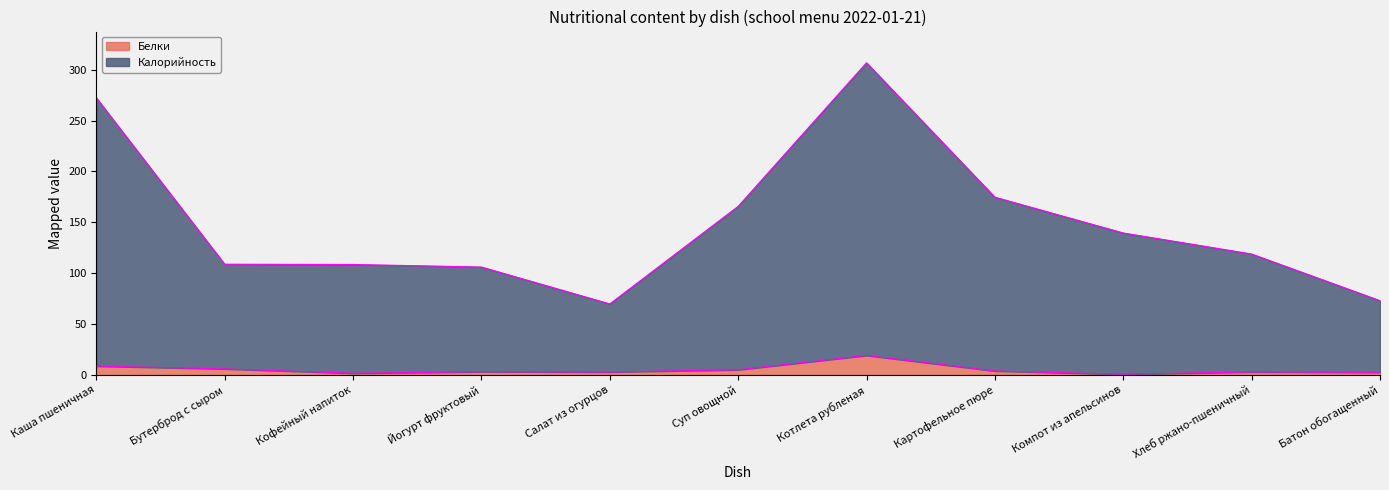

Is it true that Белки equals 2.9 at Суп овощной?

False